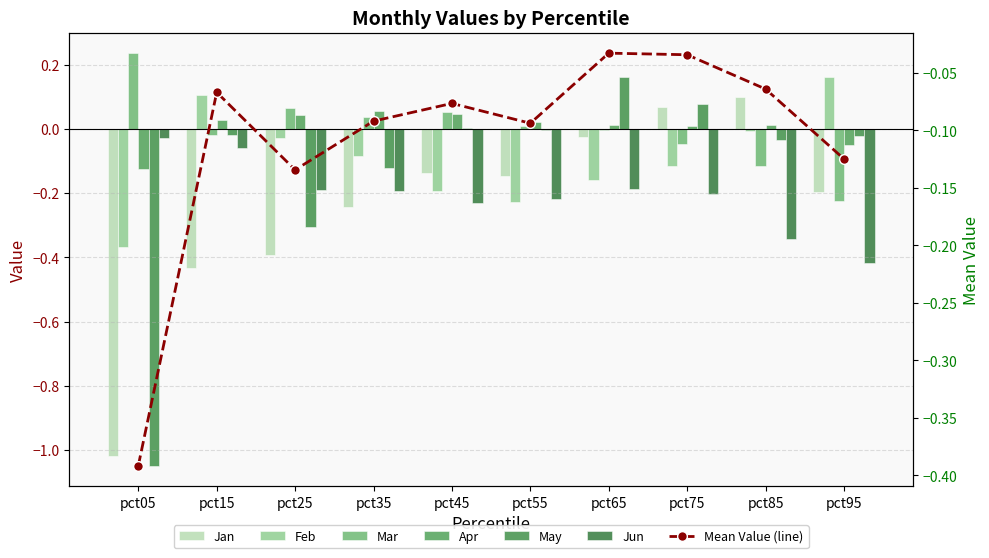

How many values in Feb are below zero?

8